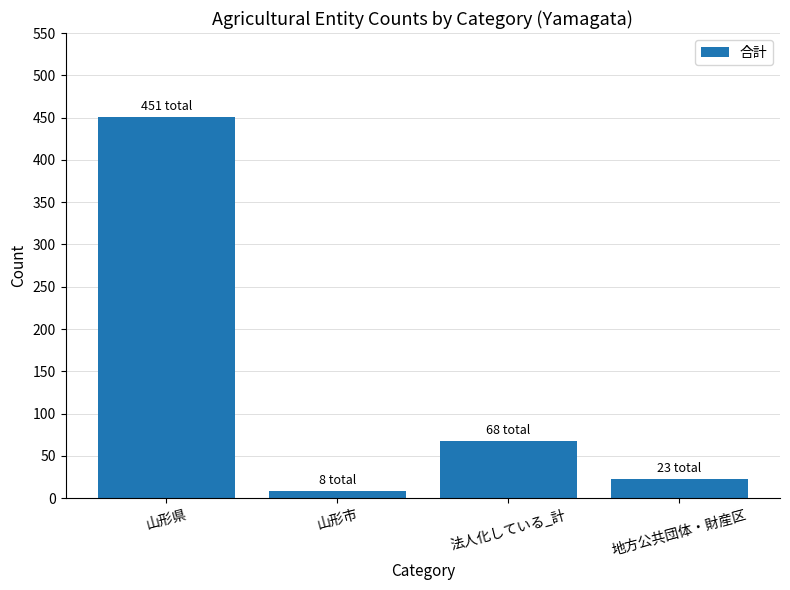

What is the difference between the second highest and minimum values?

60